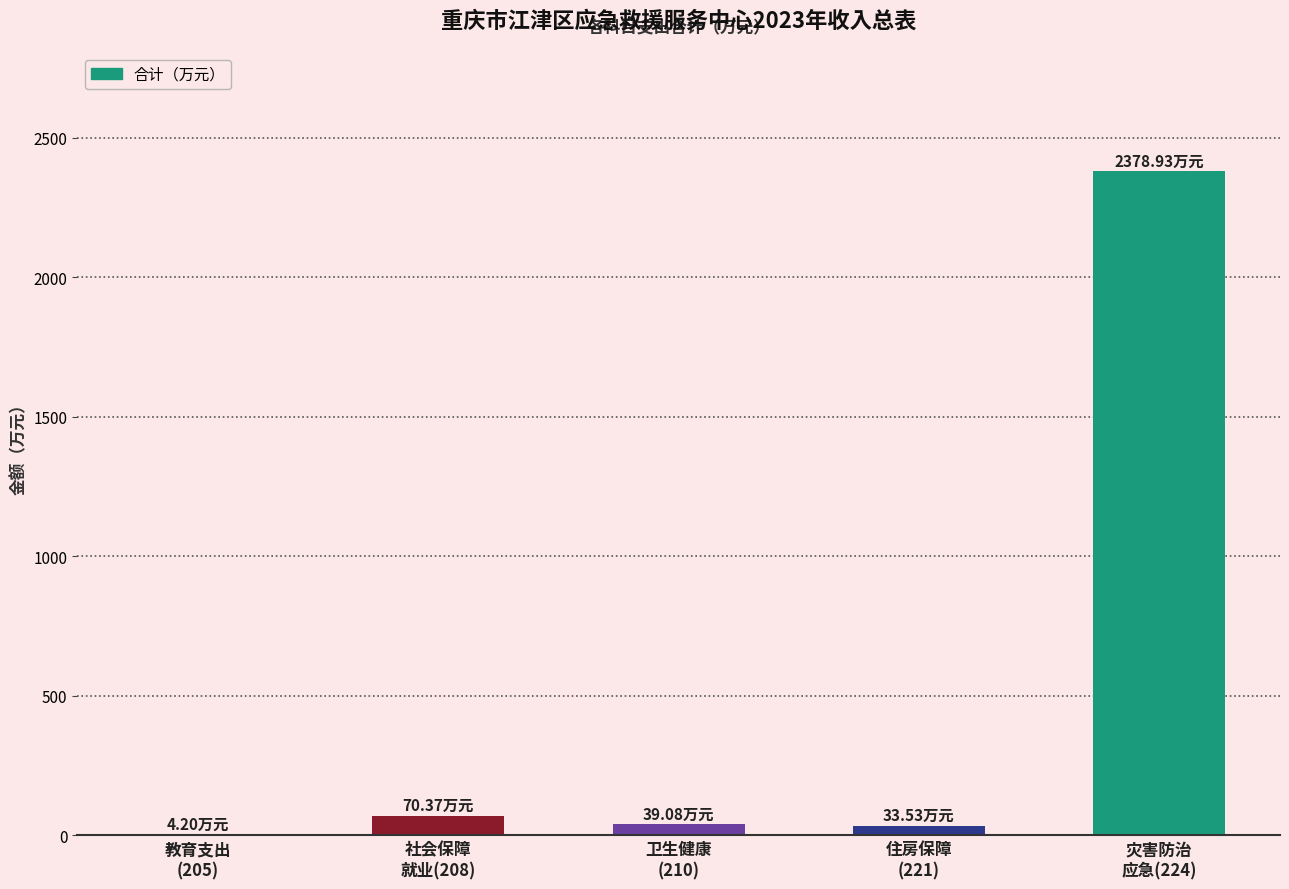

What is the average value?

505.2